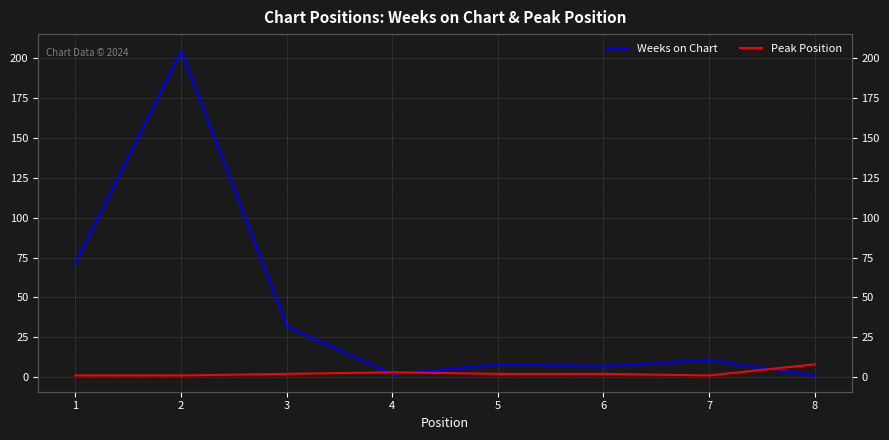

Which has a higher value, 3 or 4?

3